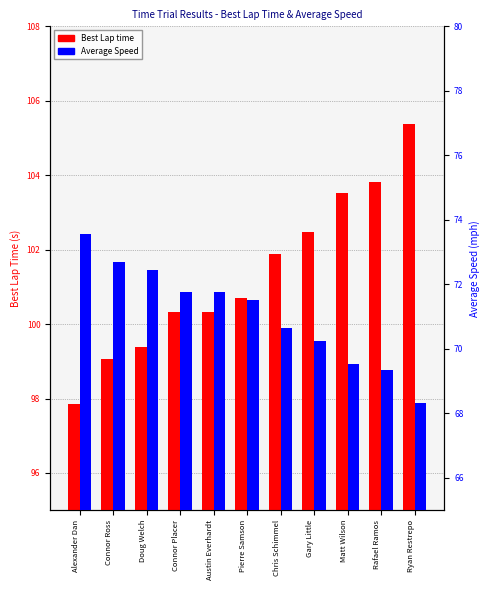

Does the chart contain stacked bars?

No